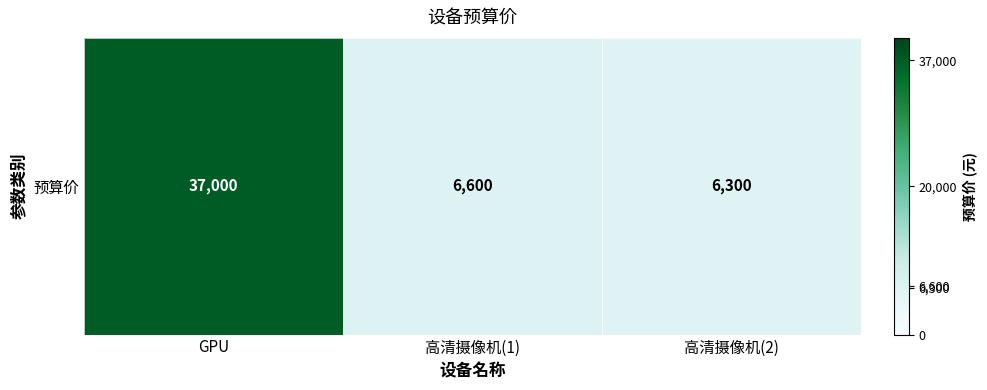

How many data points are above 6600?

1